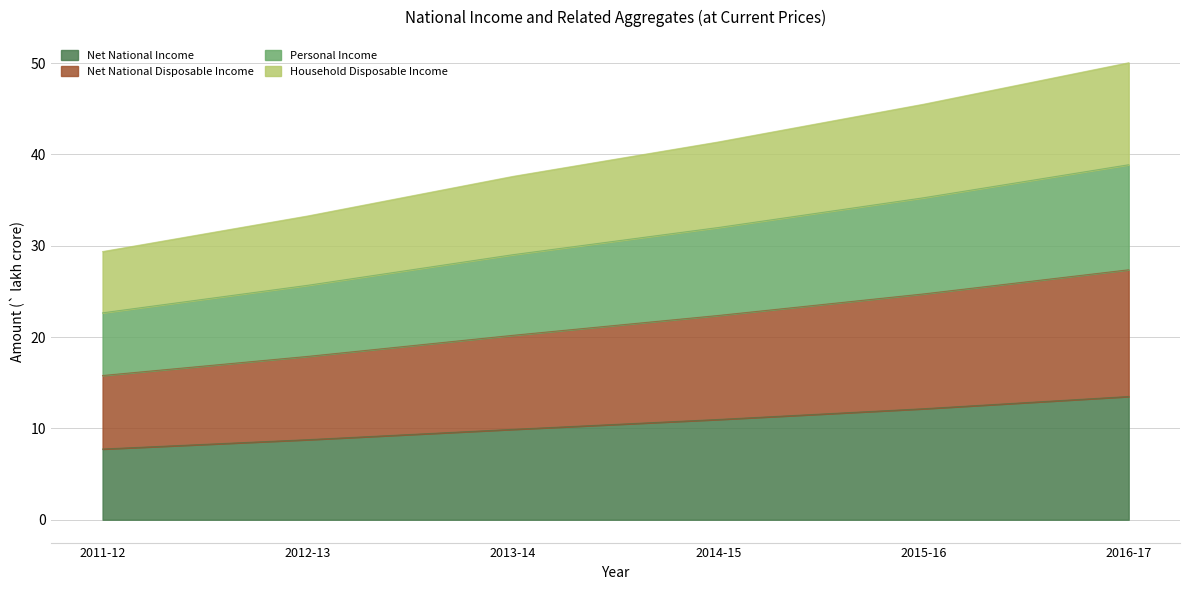

At which label is Net National Disposable Income closest to 21?

2013-14